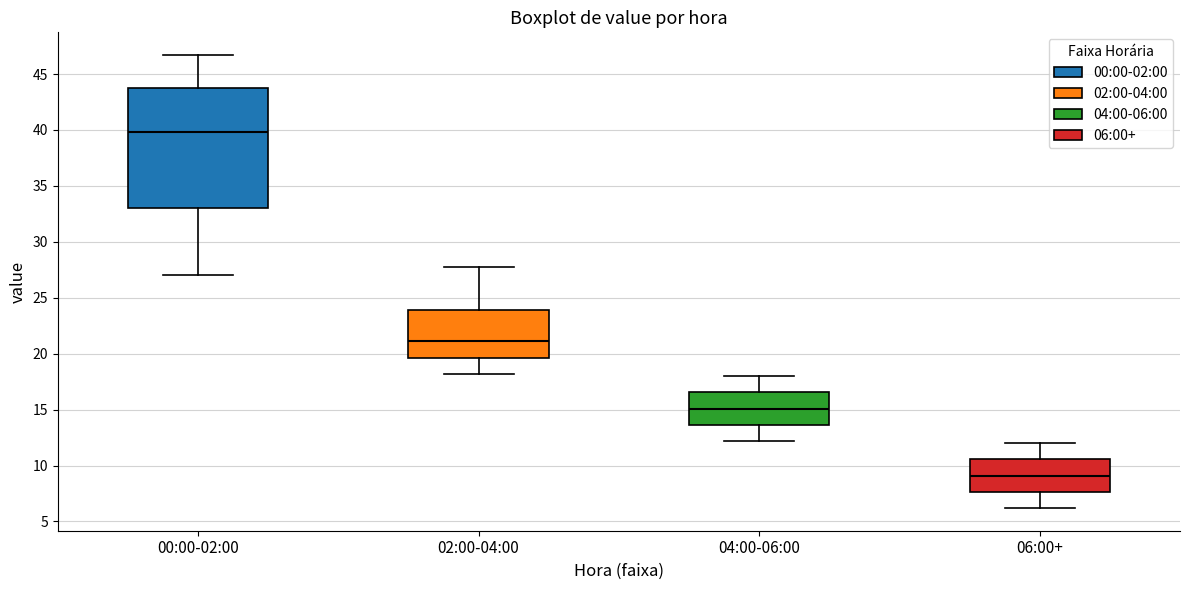

Reading left to right, transcribe this box plot: for each box, give where its median line is, the range the box spans, and where its two whiskers end, as read against the y-axis. The values are not printed on the chart, so give them approximately, as read against the axis.

00:00-02:00: median 40.0, box 33.0 to 44.0, whiskers 27.0 to 46.5
02:00-04:00: median 21.0, box 19.5 to 24.0, whiskers 18.0 to 28.0
04:00-06:00: median 15.0, box 13.5 to 16.5, whiskers 12.0 to 18.0
06:00+: median 9.0, box 7.5 to 10.5, whiskers 6.0 to 12.0